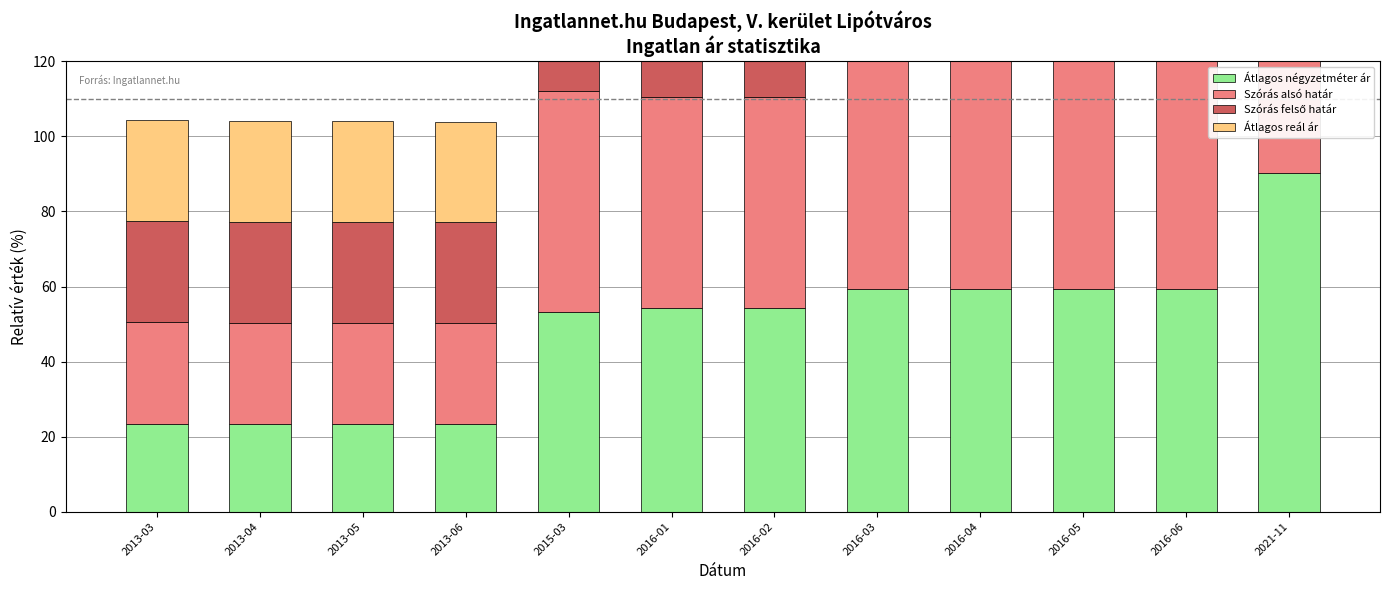

Read the Átlagos négyzetméter ár value at 2021-11.

90.3